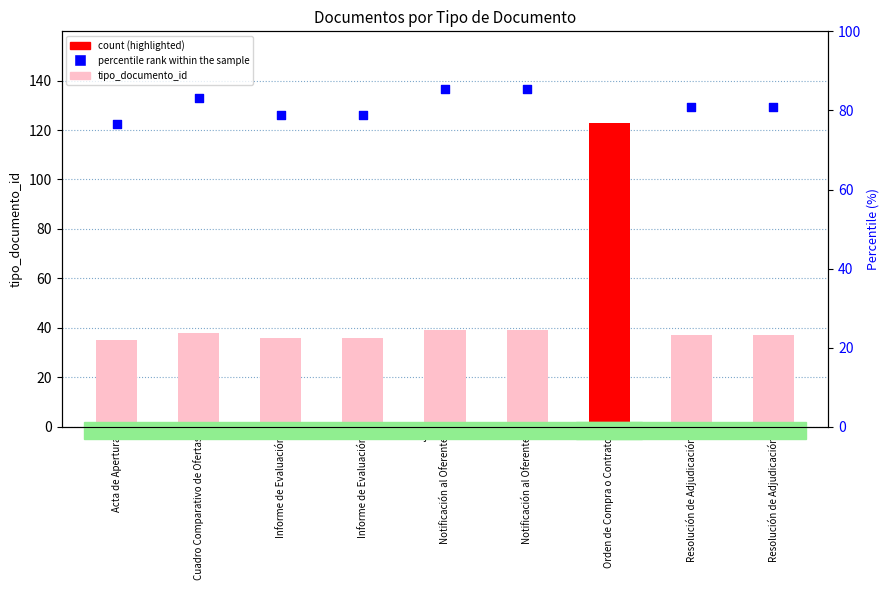

Which series has the largest total across all categories?

percentile rank within the sample